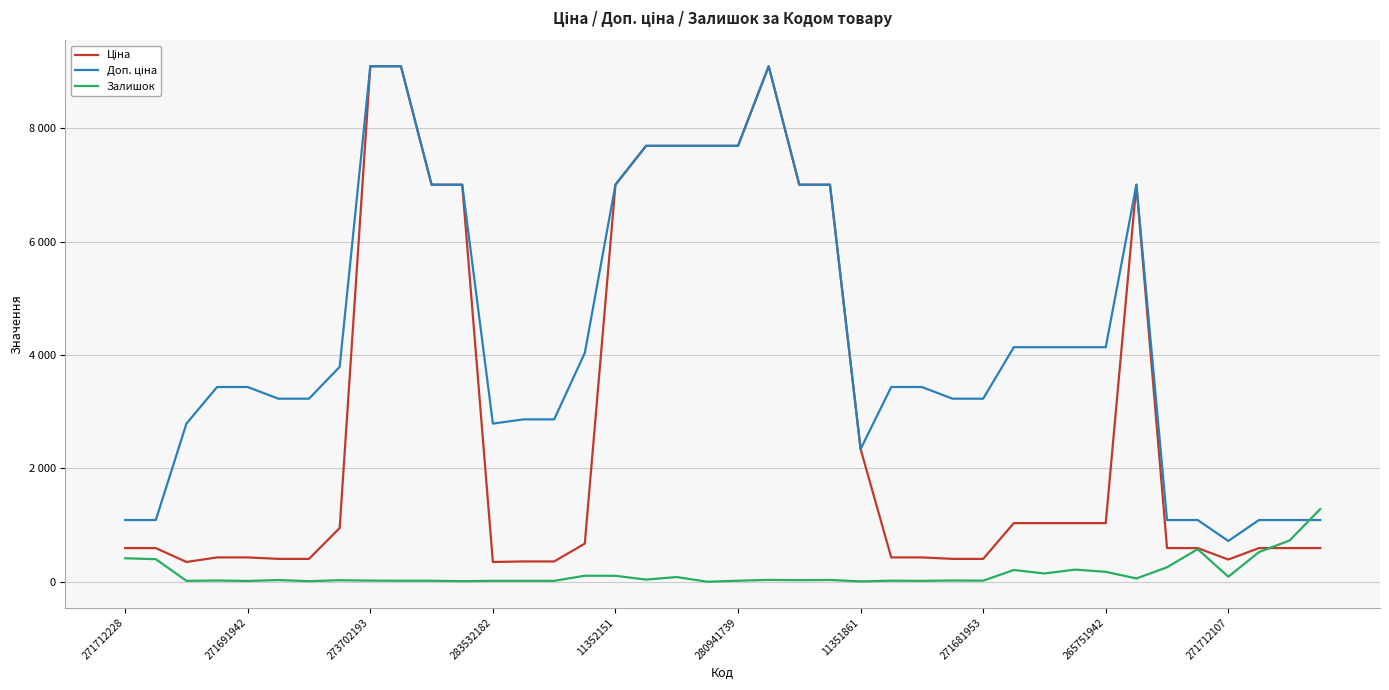

What is the average value of the Доп. ціна series?

4326.4